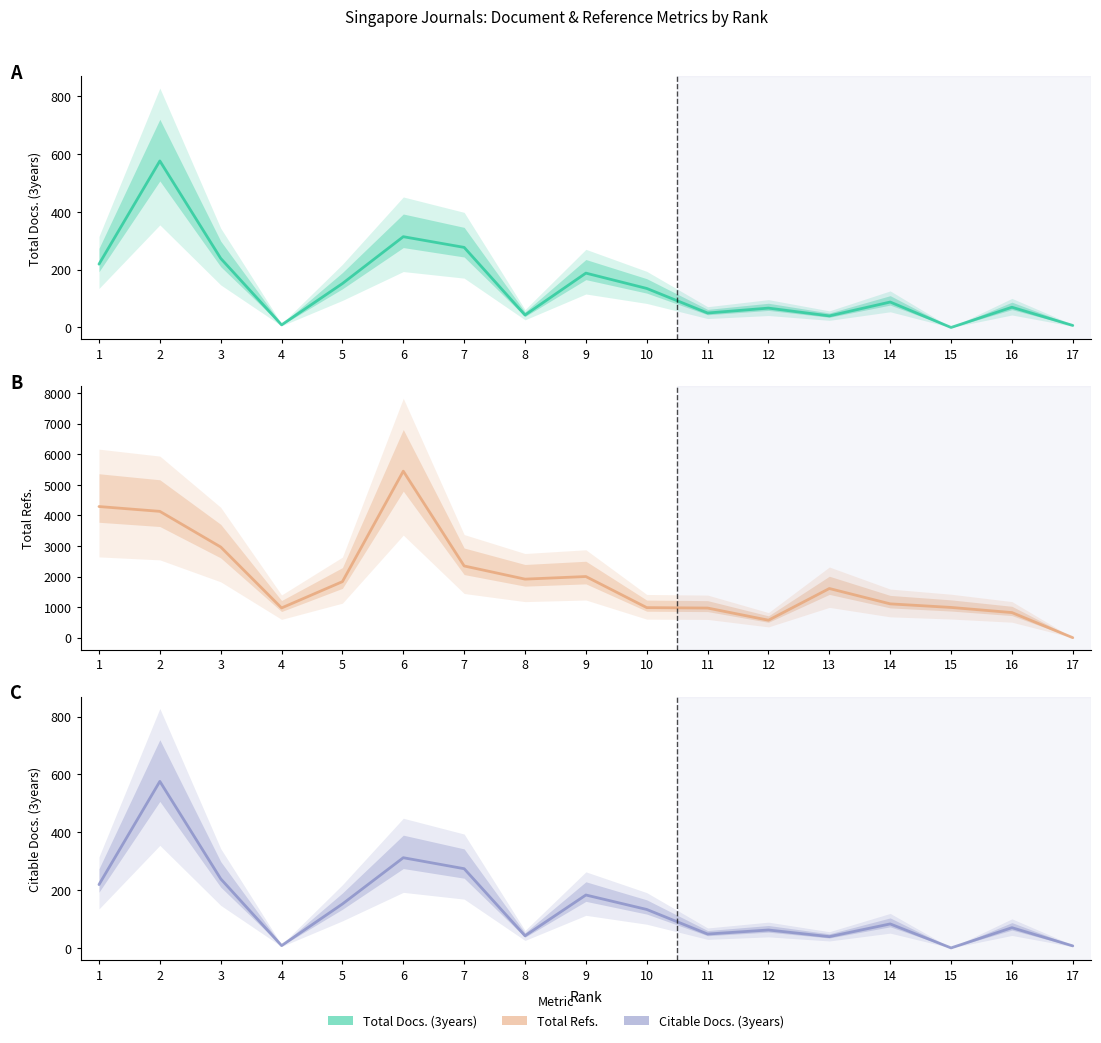

How many data points does each series have?

17